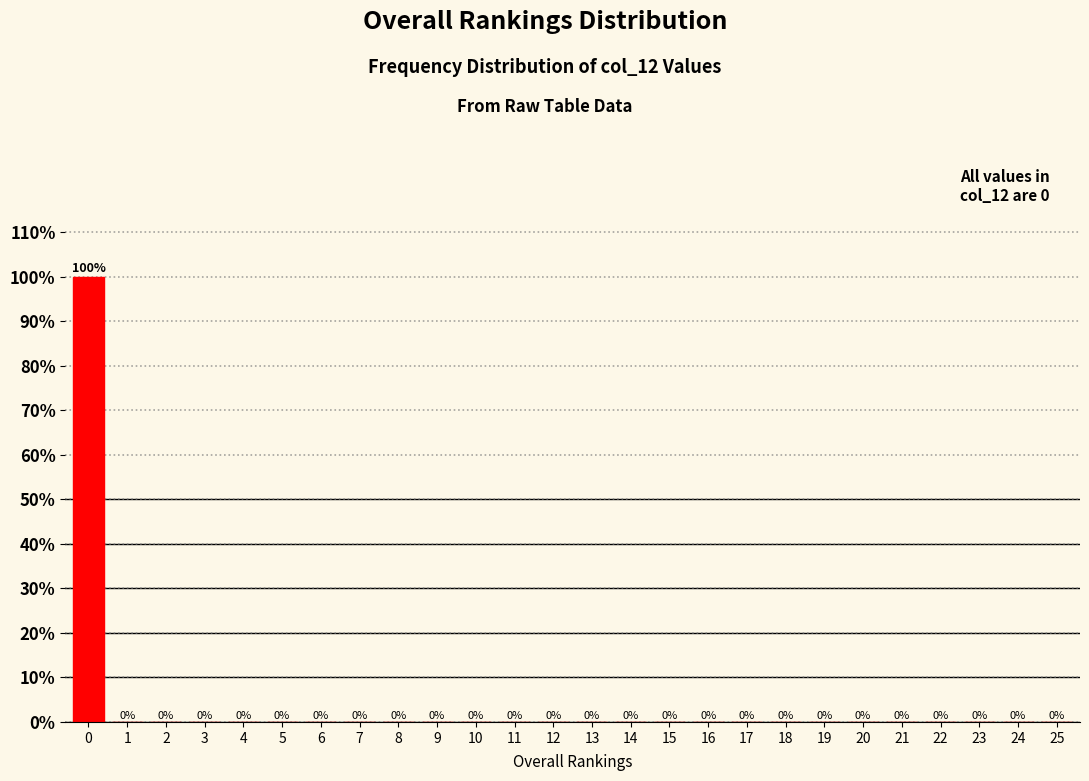

Reading left to right, list all the values displayed in this chart.

0=100	1=0	2=0	3=0	4=0	5=0	6=0	7=0	8=0	9=0	10=0	11=0	12=0	13=0	14=0	15=0	16=0	17=0	18=0	19=0	20=0	21=0	22=0	23=0	24=0	25=0